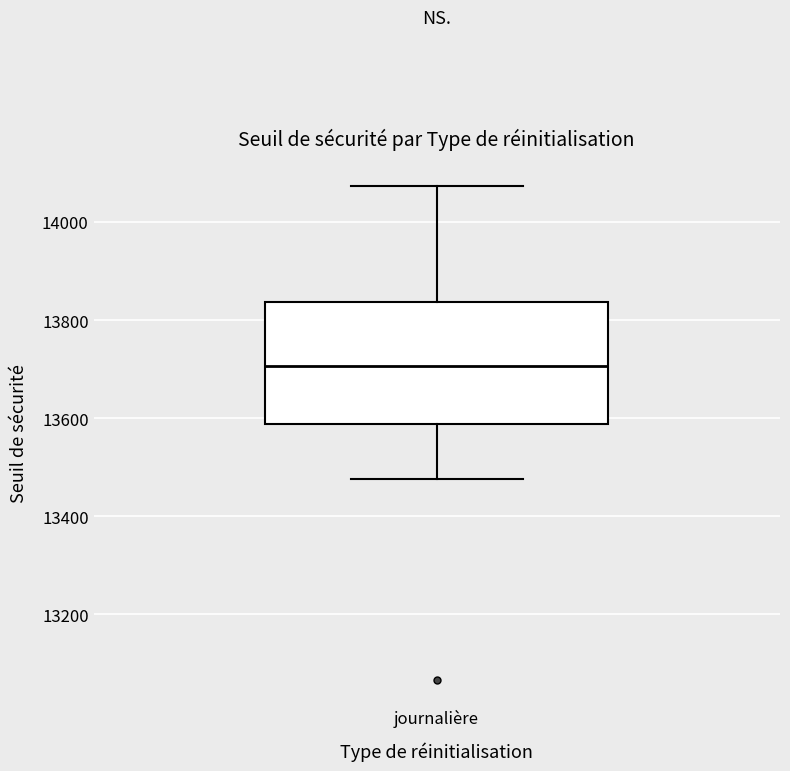

Where does the lower whisker of the box for journalière end on the y-axis? The values are not printed on the chart, so give them approximately, as read against the axis.

13480